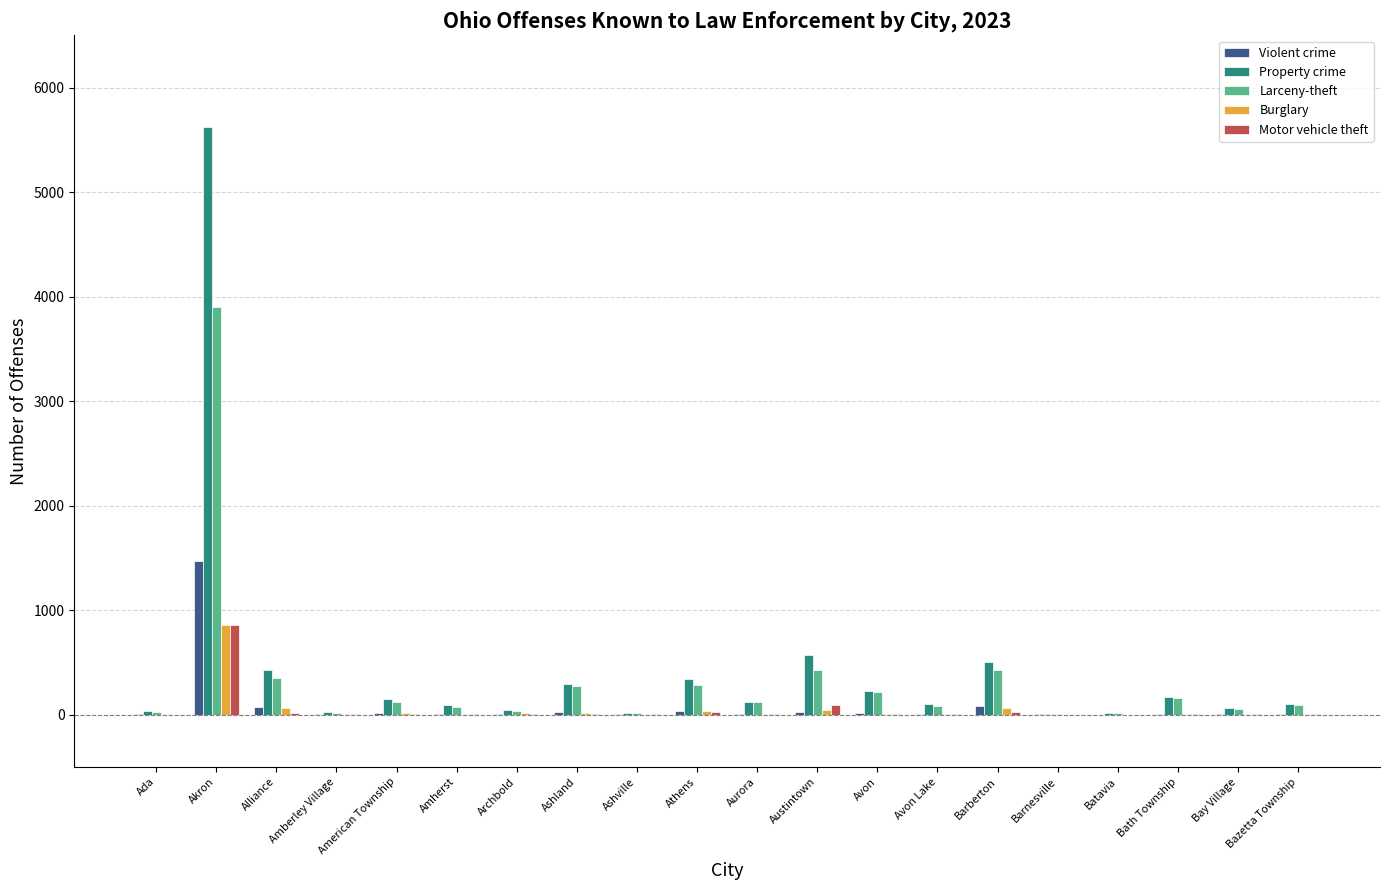

Is the value of Property crime at Amberley Village greater than the value of Larceny-theft at Athens?

No